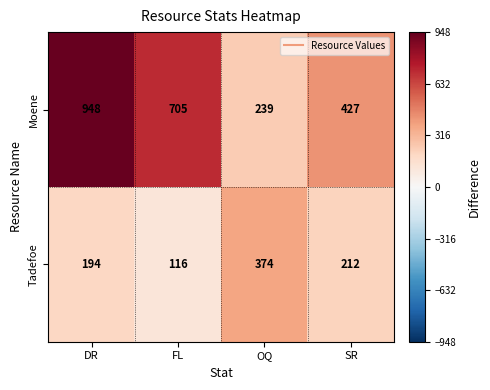

List the series in order of their peak value, highest first.

Moene, Tadefoe